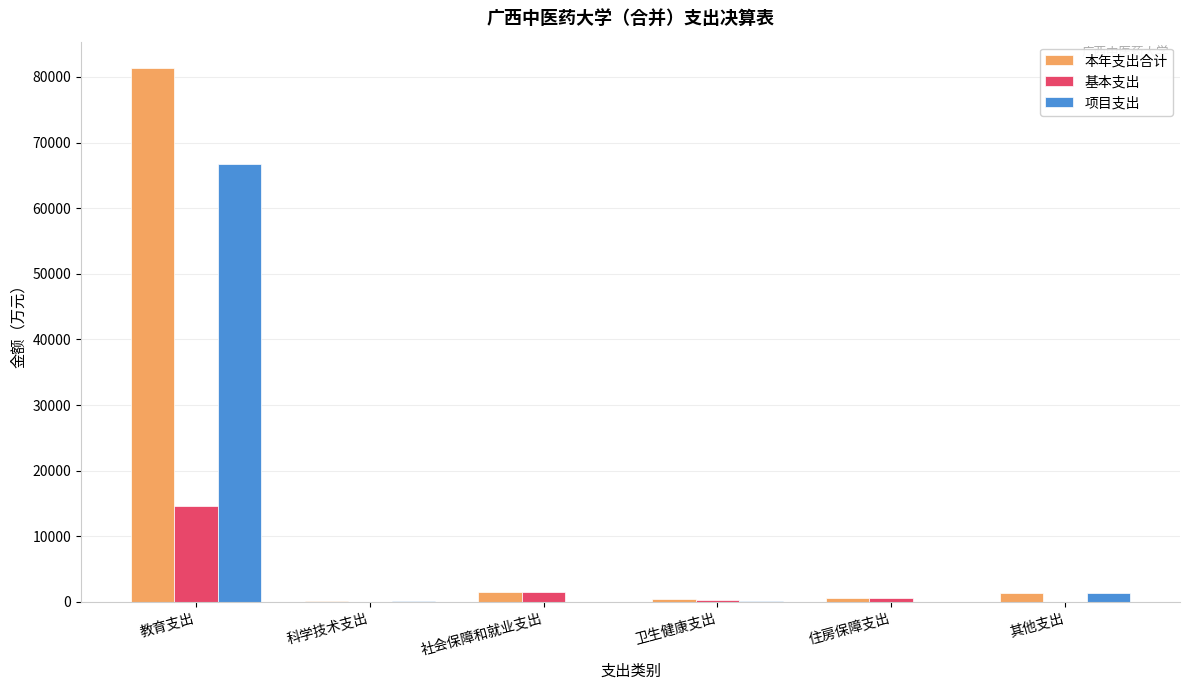

Is the value of 基本支出 at 科学技术支出 greater than the value of 本年支出合计 at 教育支出?

No